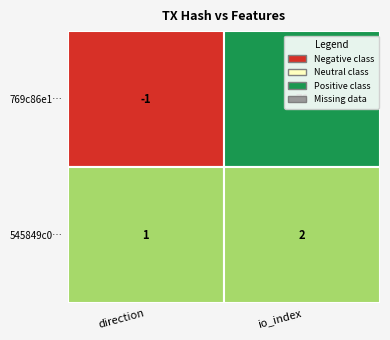

Count the 545849c08f887d26f649fcbb6a3ffc25655ee9f values in the range 1 to 2.

2